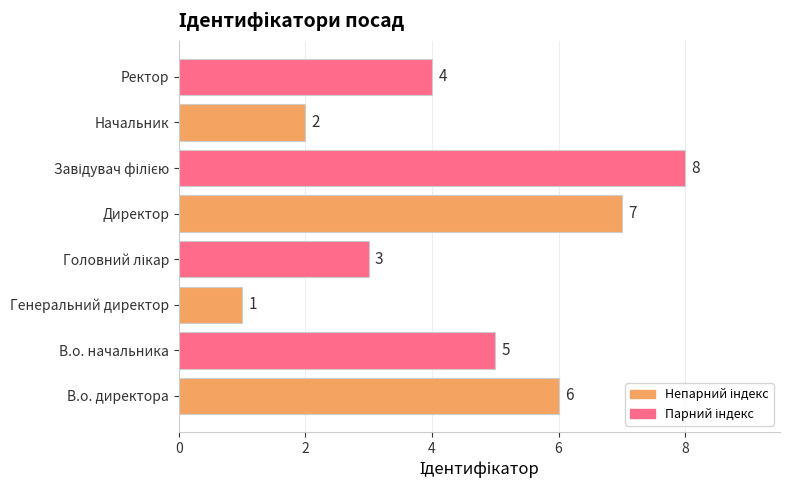

What is the greatest value displayed?

8